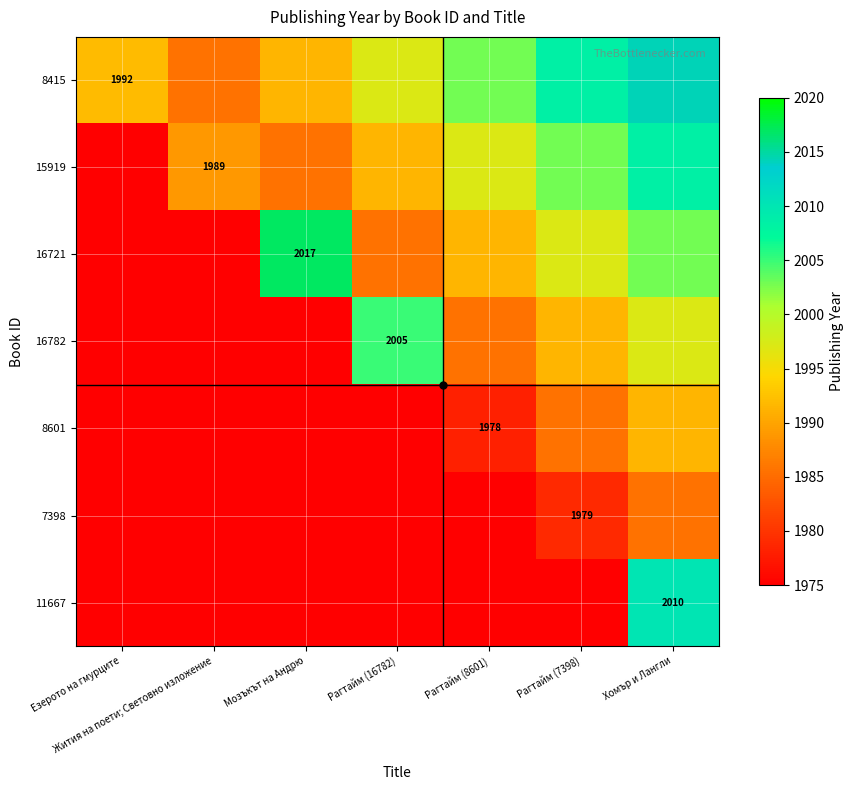

At which label does 16721 reach its peak?

Мозъкът на Андрю